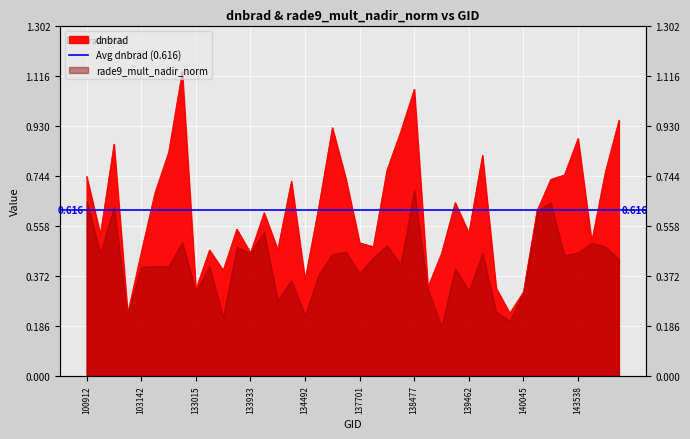

What is the sum of all values?

24.6